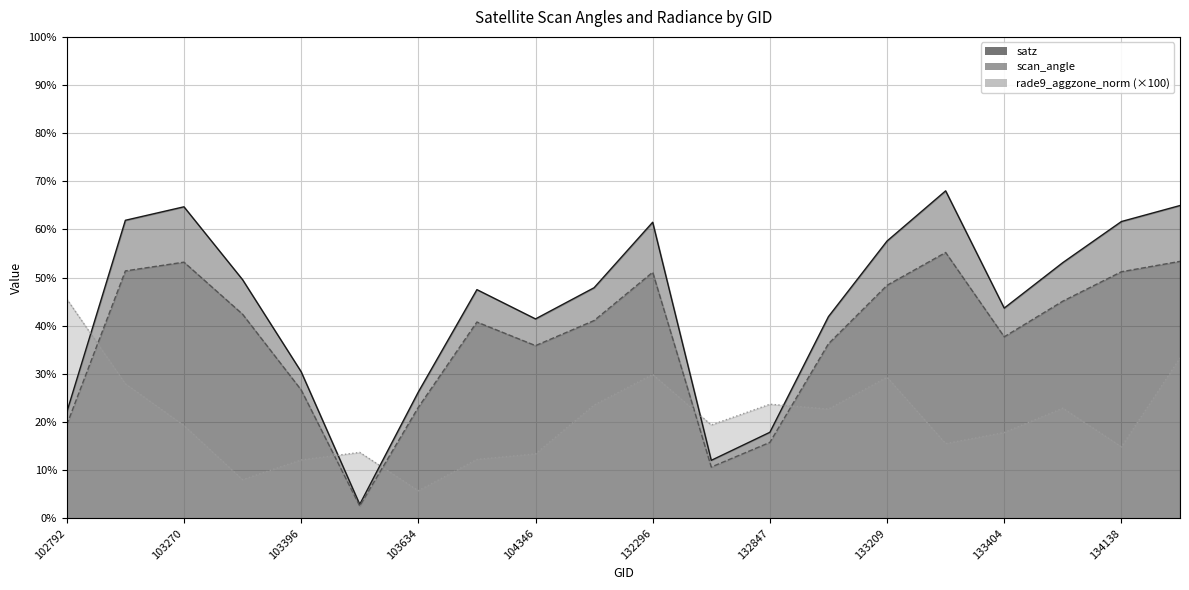

Reading left to right, list all the values displayed in this chart.

satz: 22.1	61.9	64.7	49.6	30.5	2.9	26.2	47.5	41.4	47.9	61.5	12.0	17.9	41.9	57.6	68.0	43.7	53.1	61.6	65.0
scan_angle: 19.4	51.4	53.2	42.4	26.7	2.6	23.1	40.8	35.9	41.1	51.1	10.6	15.8	36.3	48.4	55.2	37.7	45.1	51.2	53.4
rade9_aggzone_norm: 45.6	28.0	19.3	8.0	12.1	13.7	5.7	12.2	13.4	23.5	29.9	19.4	23.7	22.7	29.3	15.5	17.8	22.9	14.9	33.3